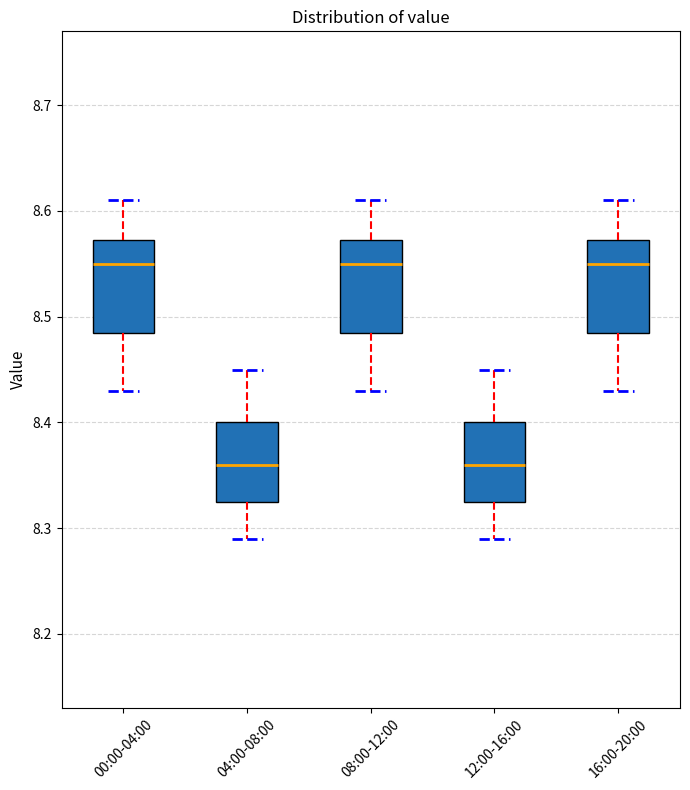

Reading left to right, transcribe this box plot: for each box, give where its median line is, the range the box spans, and where its two whiskers end, as read against the y-axis. The values are not printed on the chart, so give them approximately, as read against the axis.

00:00-04:00: median 8.55, box 8.49 to 8.57, whiskers 8.43 to 8.61
04:00-08:00: median 8.36, box 8.33 to 8.40, whiskers 8.29 to 8.45
08:00-12:00: median 8.55, box 8.49 to 8.57, whiskers 8.43 to 8.61
12:00-16:00: median 8.36, box 8.33 to 8.40, whiskers 8.29 to 8.45
16:00-20:00: median 8.55, box 8.49 to 8.57, whiskers 8.43 to 8.61